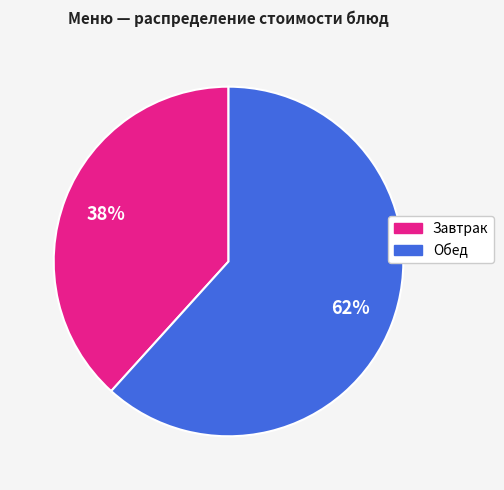

To the nearest percent, what is the average slice percentage?

50%